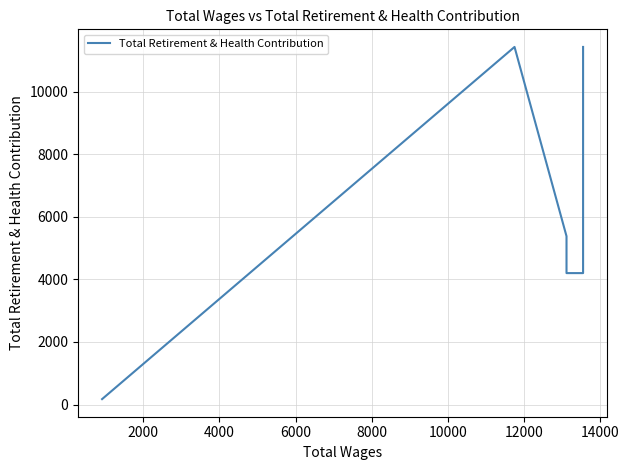

True or false: the data has more than 0 interior local peaks.

True